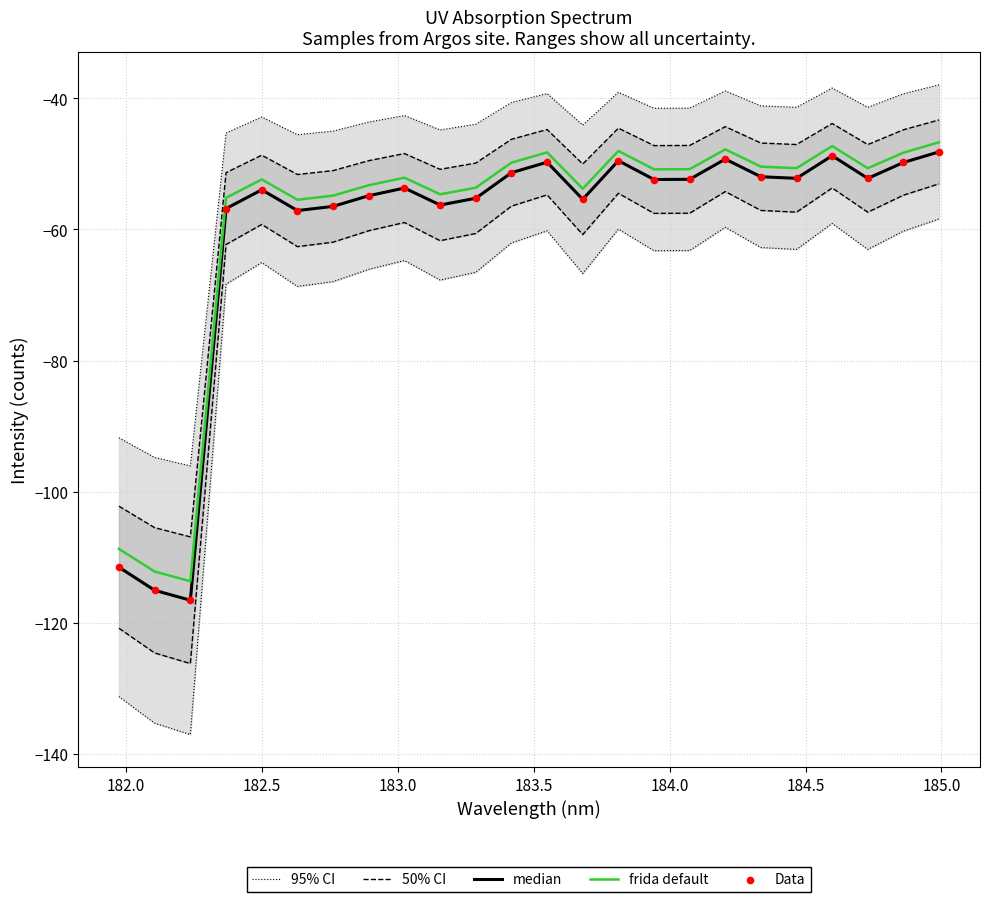

What are all the series names shown in the legend?

95% CI, 50% CI, median, frida default, Data